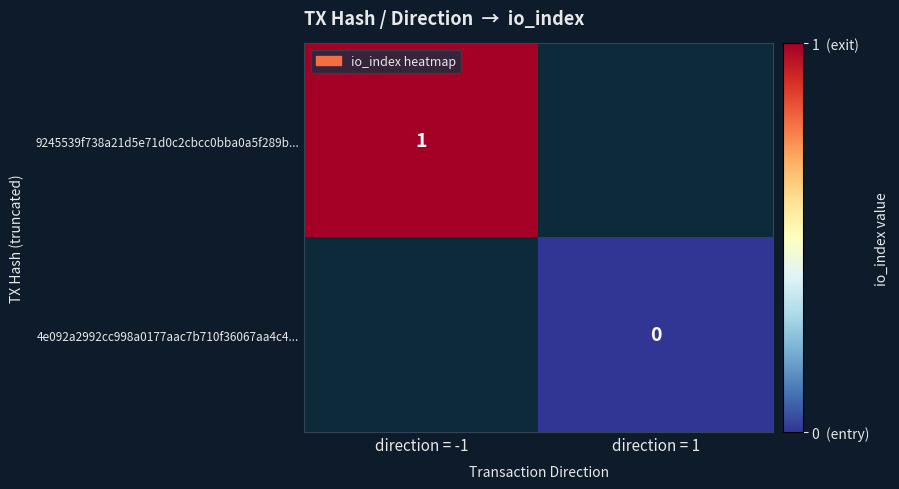

The value of 9245539f738a21d5e71d0c2cbcc0bba0a5f289b... at direction = -1 is 2. True or false?

False